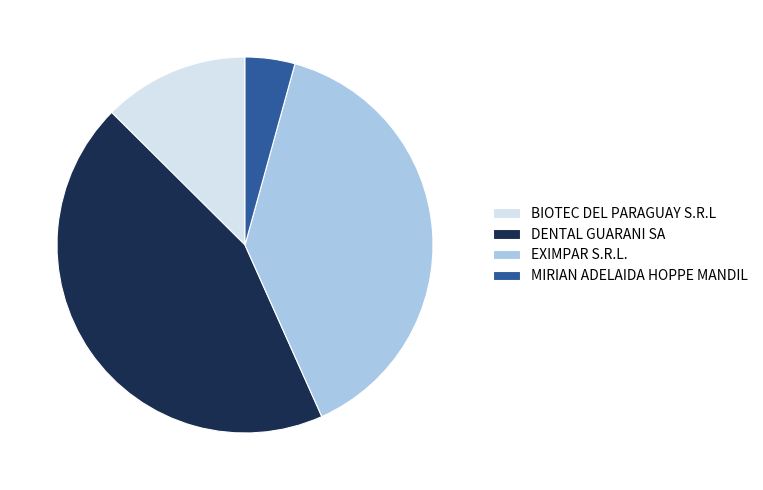

The BIOTEC DEL PARAGUAY S.R.L slice represents 13% of the pie. True or false?

True